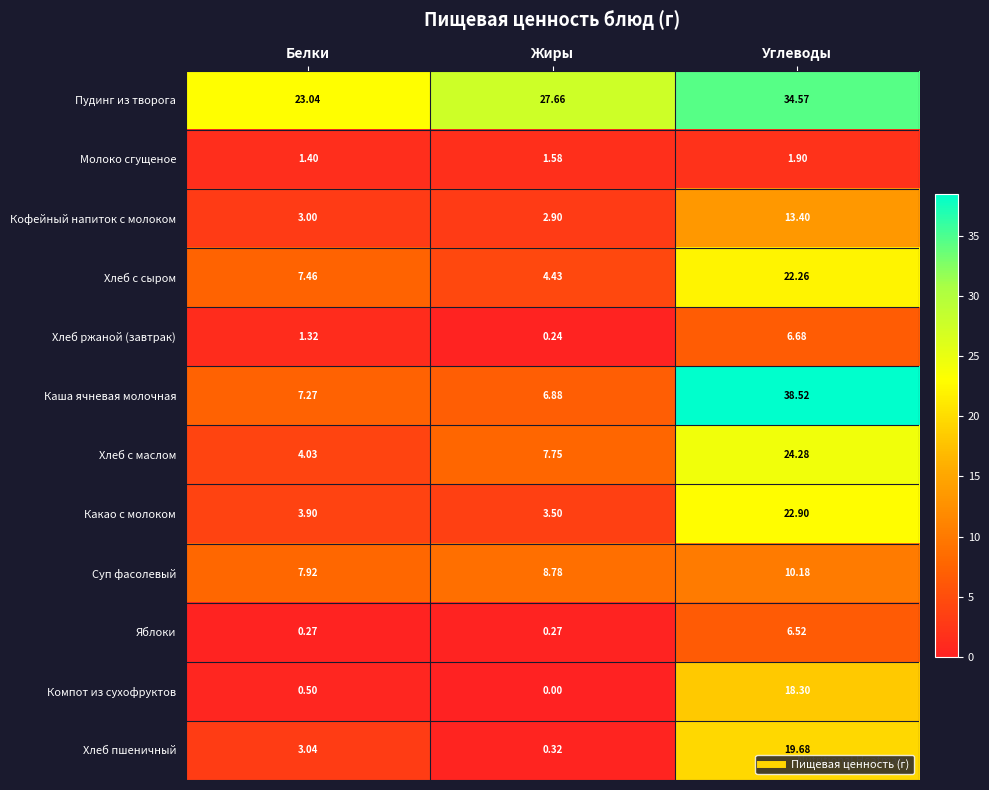

Which series has the widest spread of values?

Каша ячневая молочная